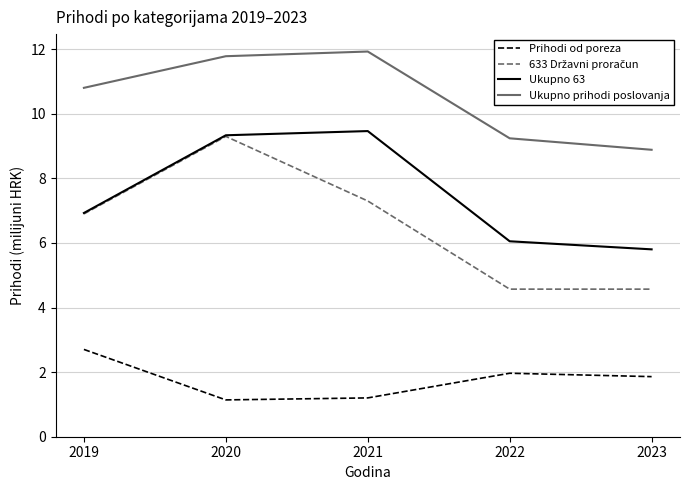

Count the number of data series in this chart.

4